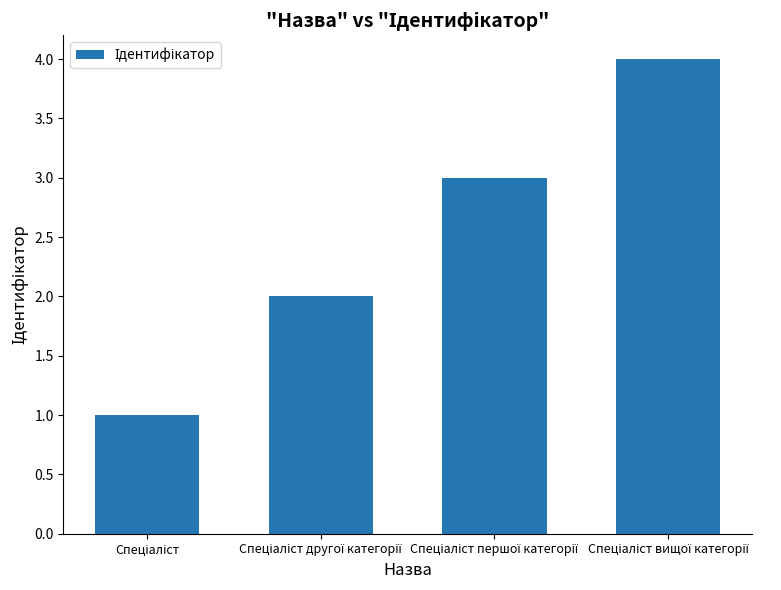

What is the difference between the maximum and second lowest values?

2